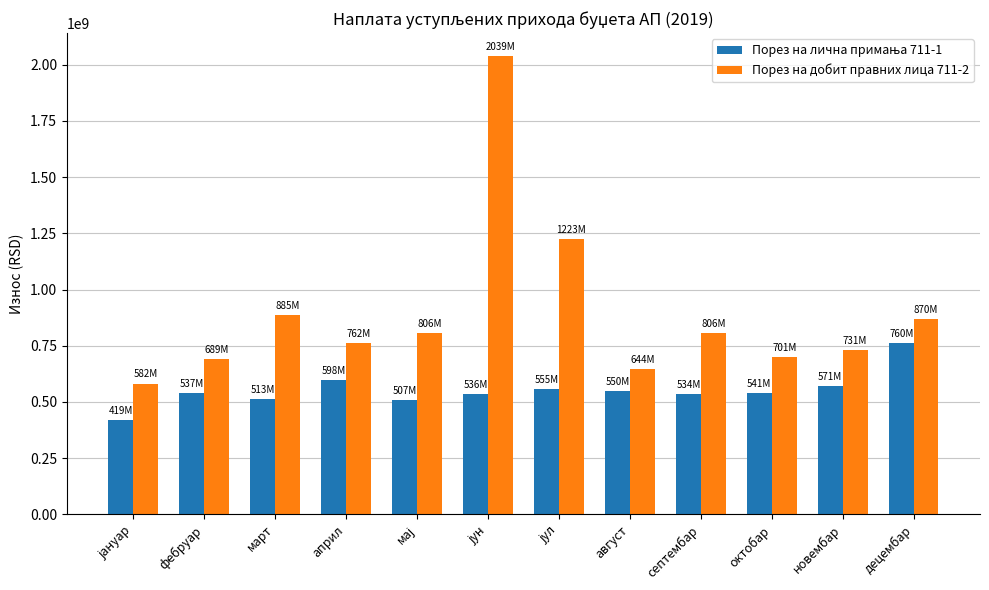

What is the average value of the Порез на добит правних лица 711-2 series?

894818567.1